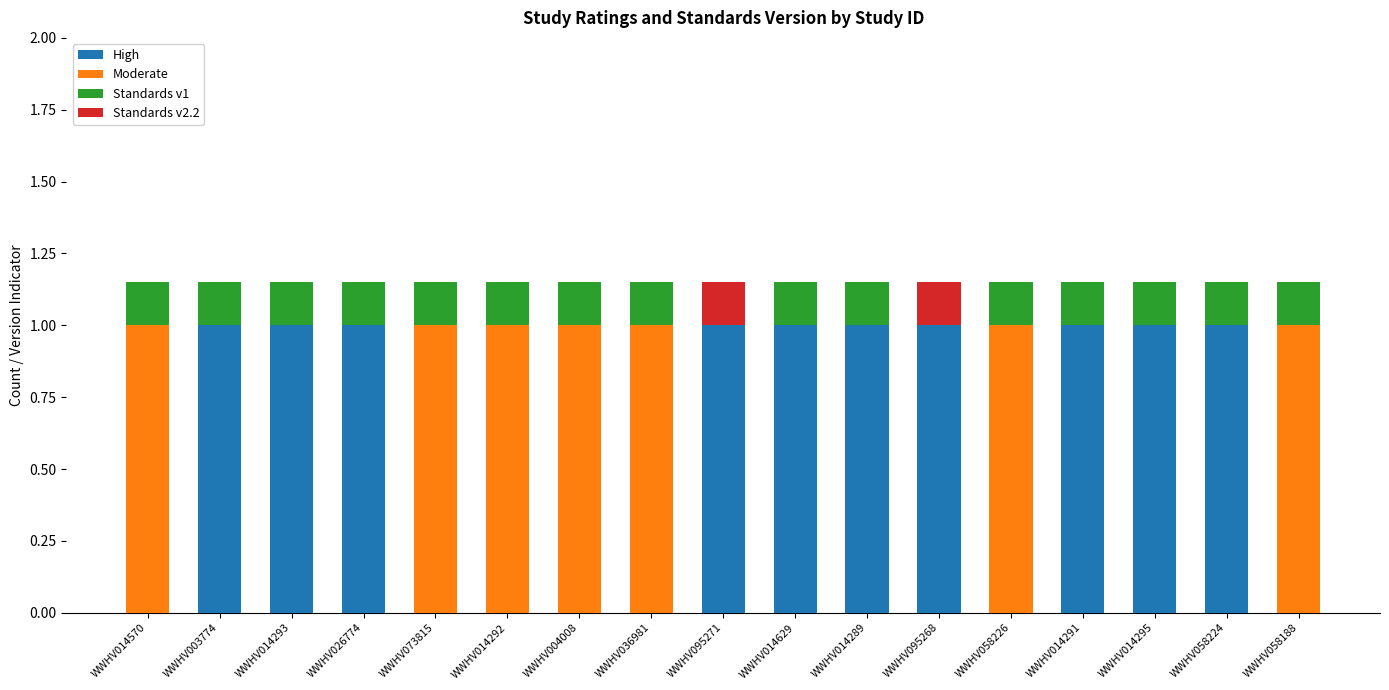

Which category has the lowest value in the Standards v2.2 series?

WWHV014570